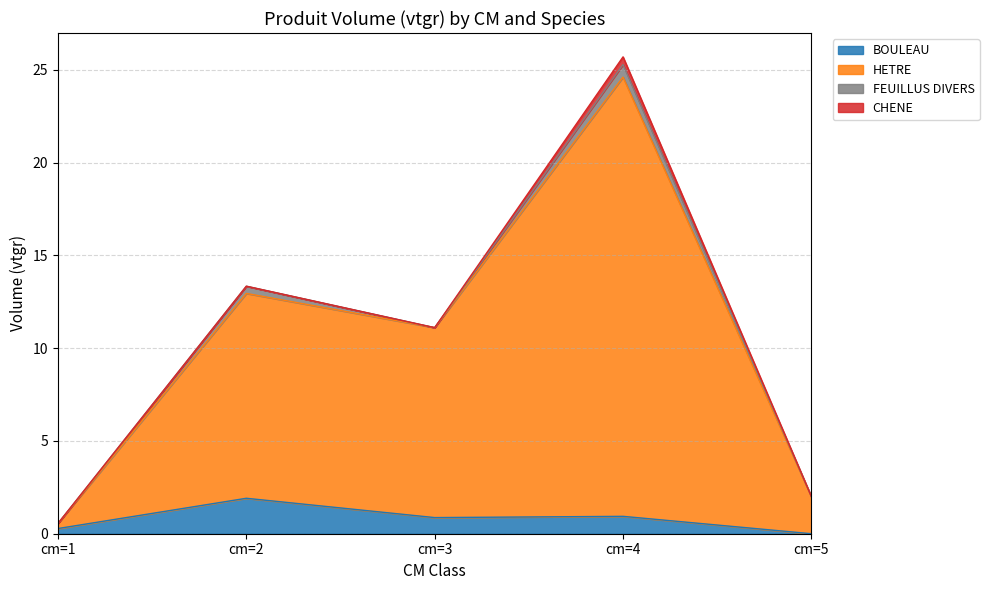

At which category is the sum across all series the highest?

cm=4